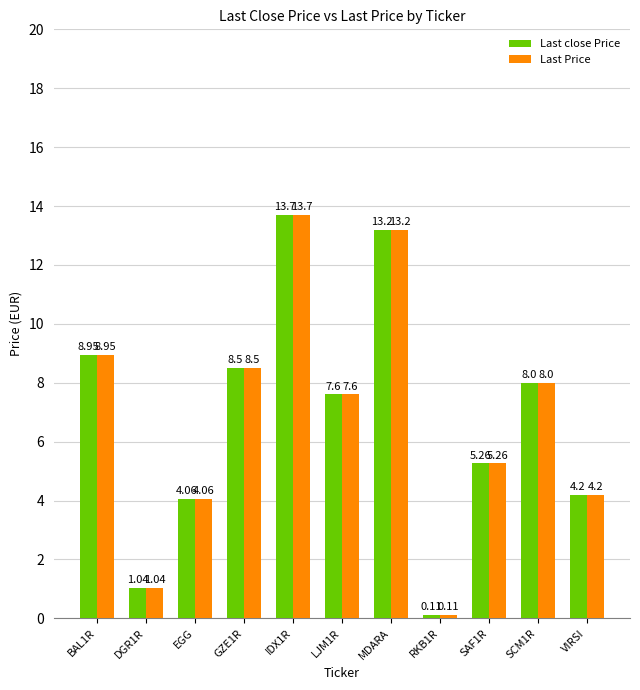

What is the highest value of the Last Price series?

13.7